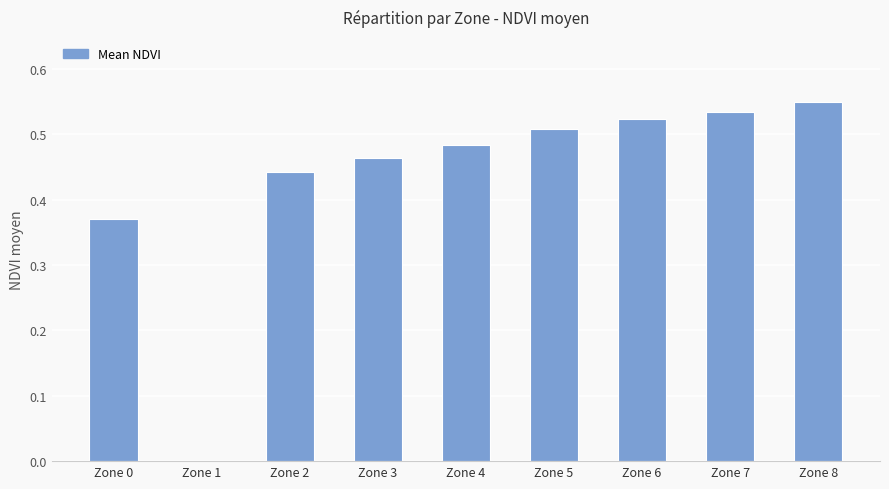

The value at Zone 3 is 0.8. True or false?

False